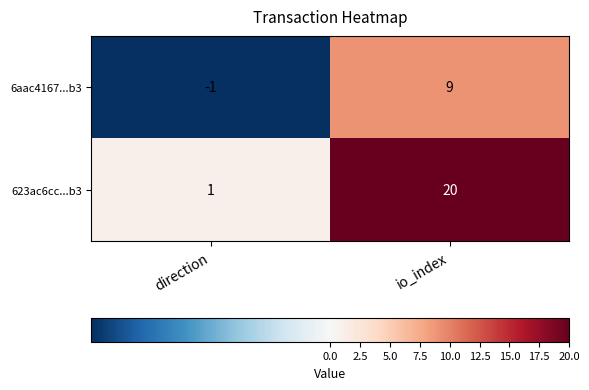

Reading left to right, extract all data points from this chart.

6aac4167...b3: direction=-1	io_index=9
623ac6cc...b3: direction=1	io_index=20